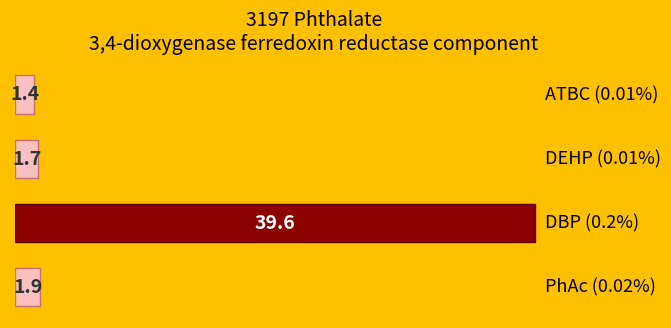

Are the bars horizontal?

Yes